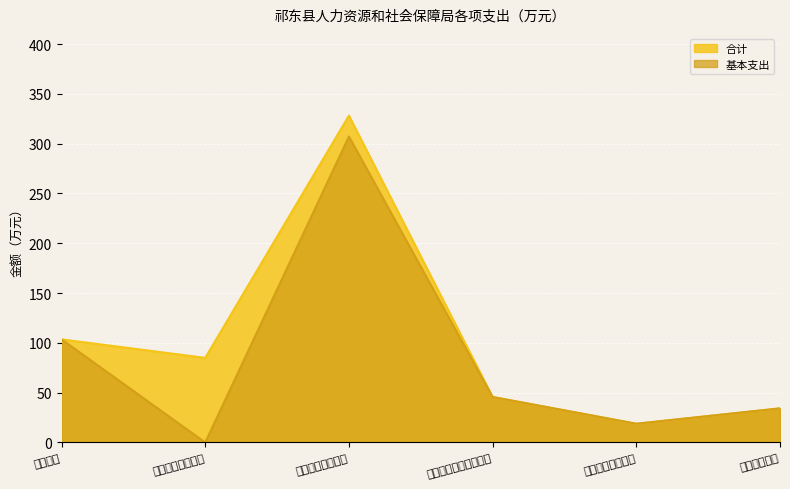

What are all the series names shown in the legend?

合计, 基本支出